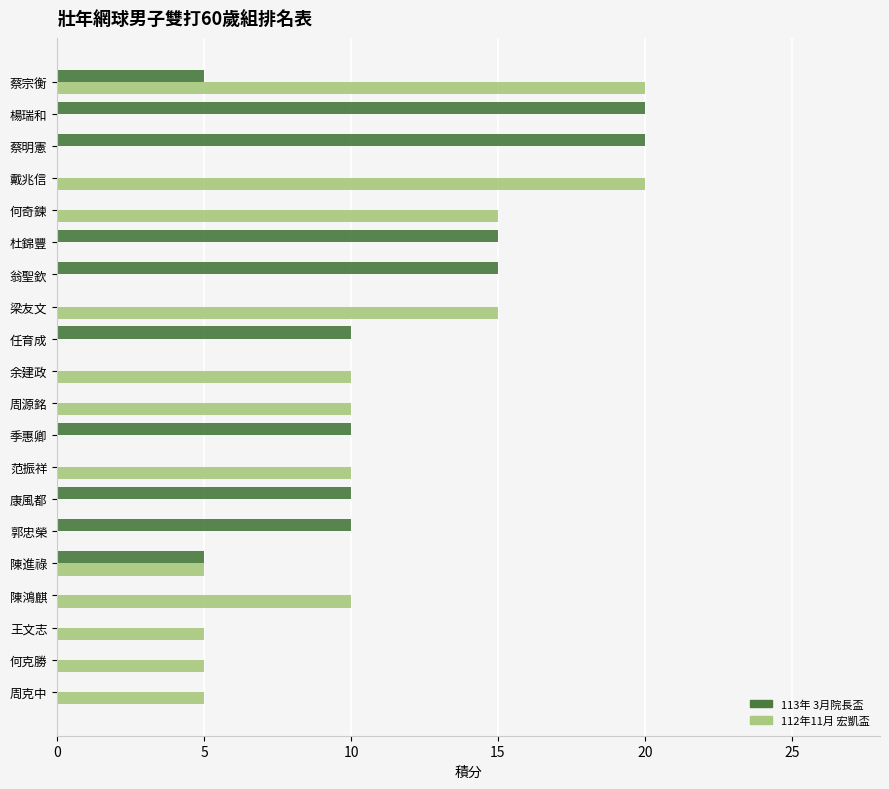

Which series changed the most between 蔡宗衡 and 何克勝?

112年11月 宏凱盃